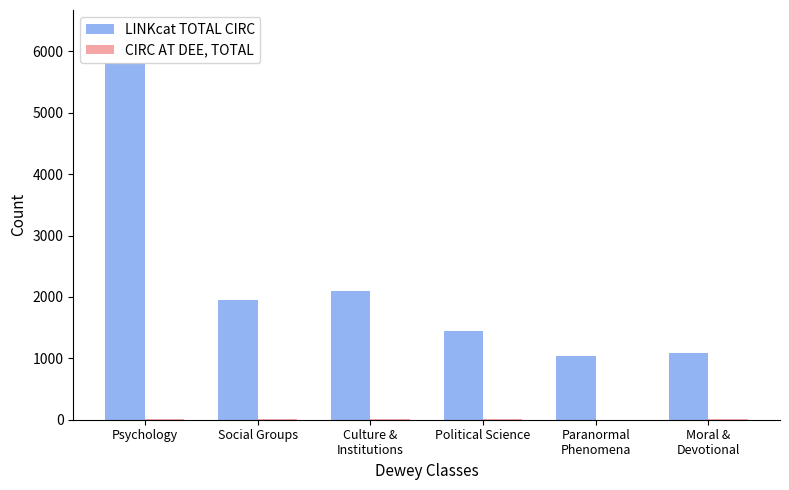

At which category is the sum across all series the highest?

Psychology